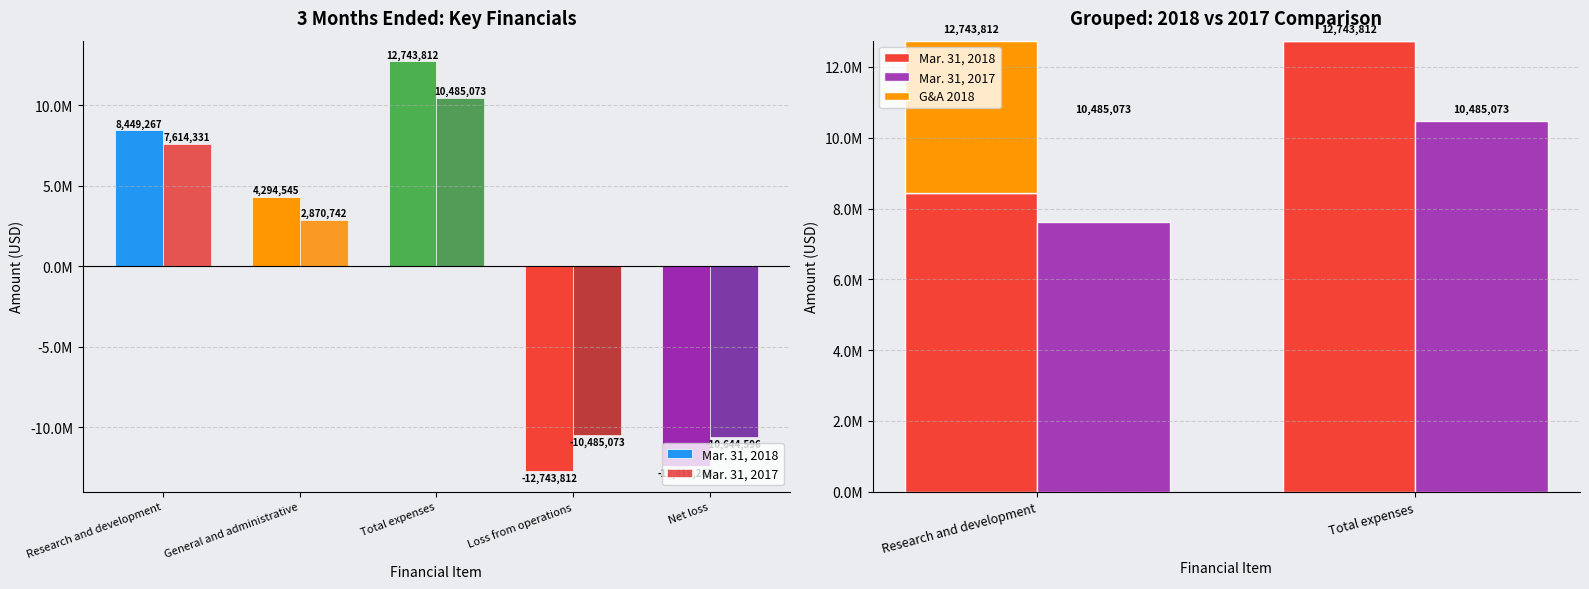

What is the maximum value for G&A 2018?

4294545